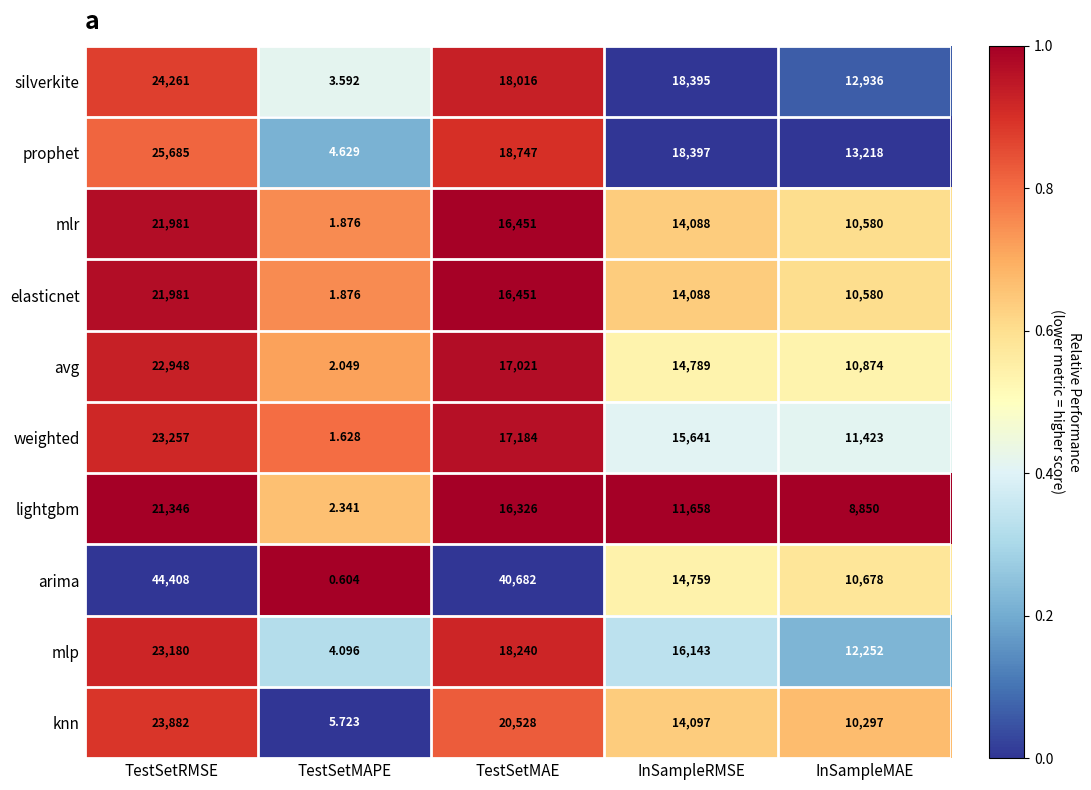

Where is prophet nearest to the value 12844?

InSampleMAE